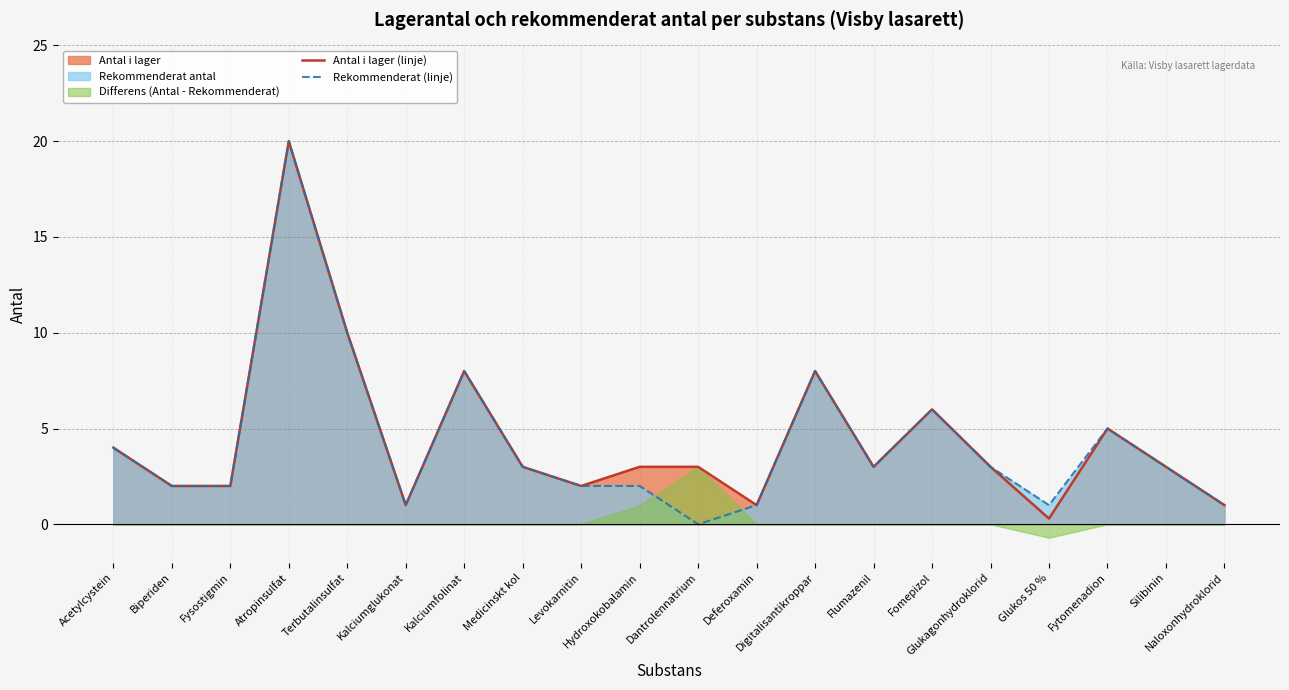

What is the sum of the Rekommenderat (linje) values at Silibinin and Terbutalinsulfat?

13.0